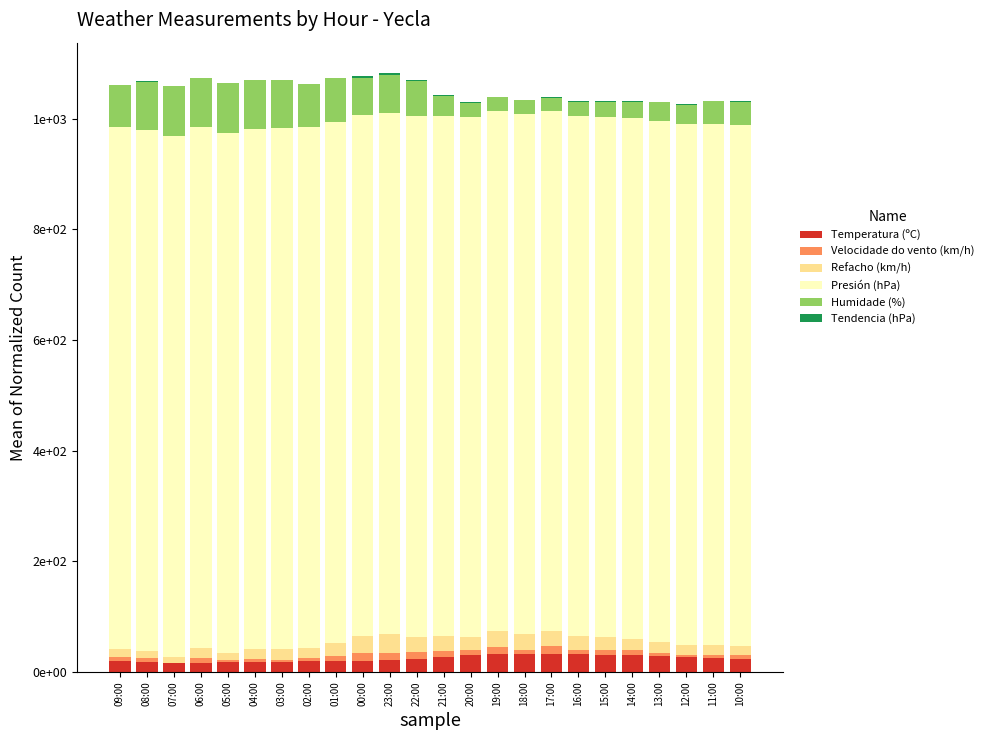

Is it true that Temperatura (ºC) equals 27.3 at 12:00?

True